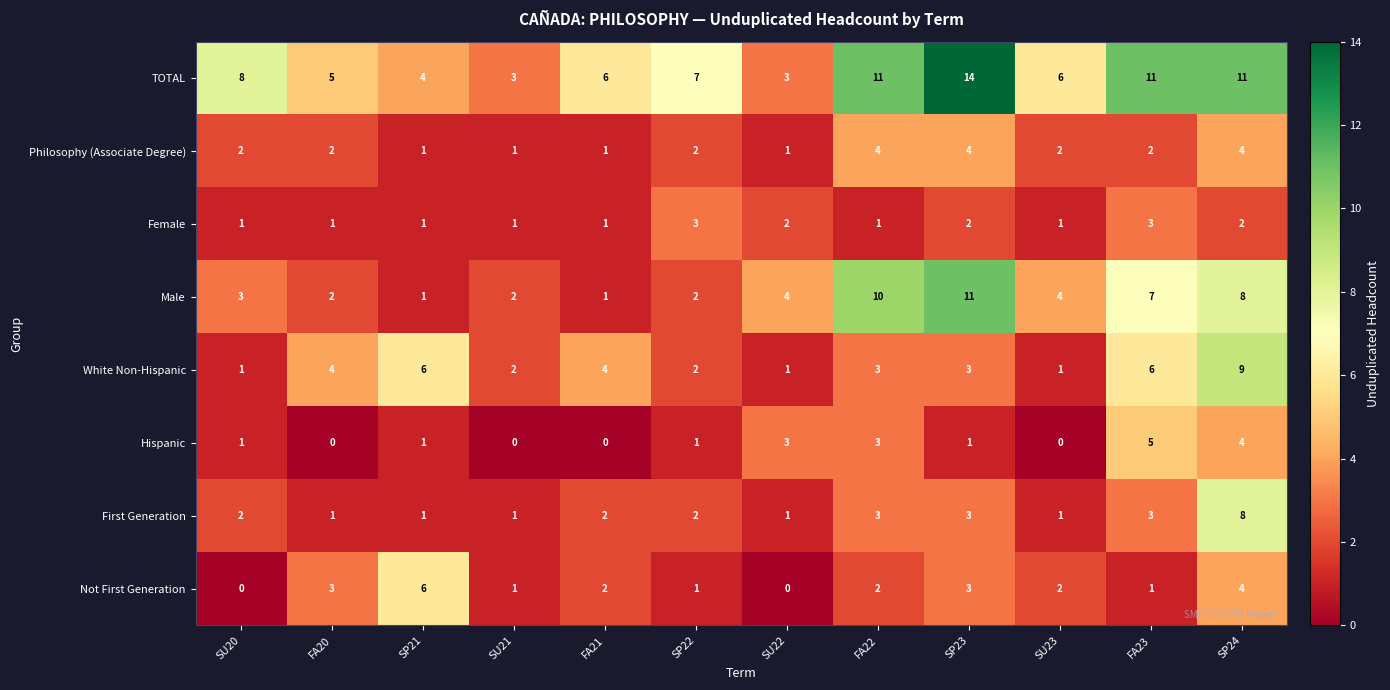

Which series has the largest range (max minus min)?

TOTAL